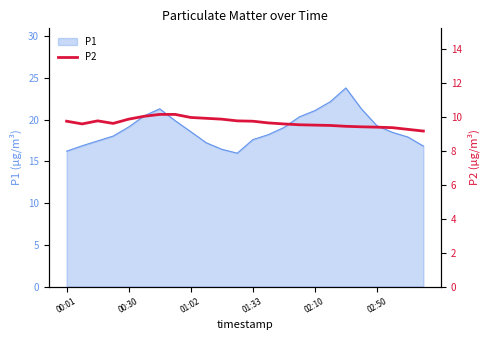

What is the smallest value displayed?

9.2